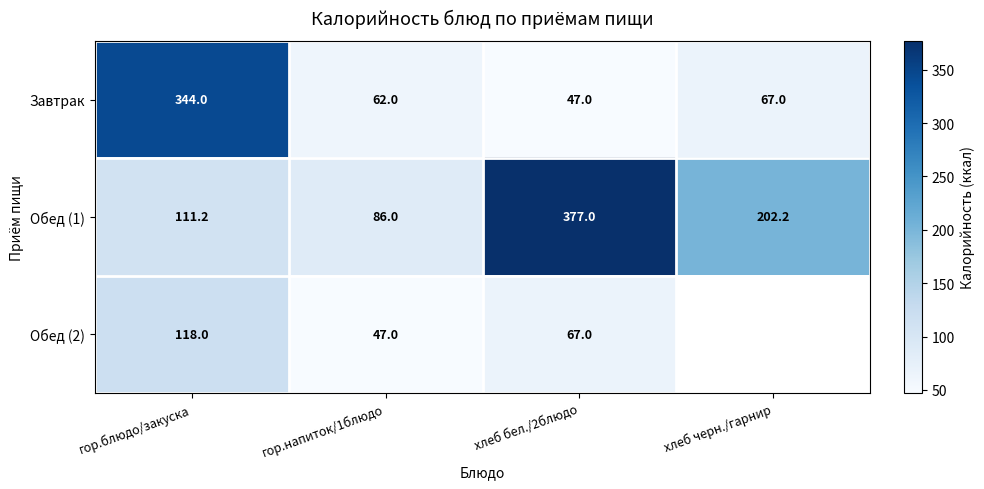

The Обед (1) series shows 86.0 at гор.напиток/1блюдо. True or false?

True